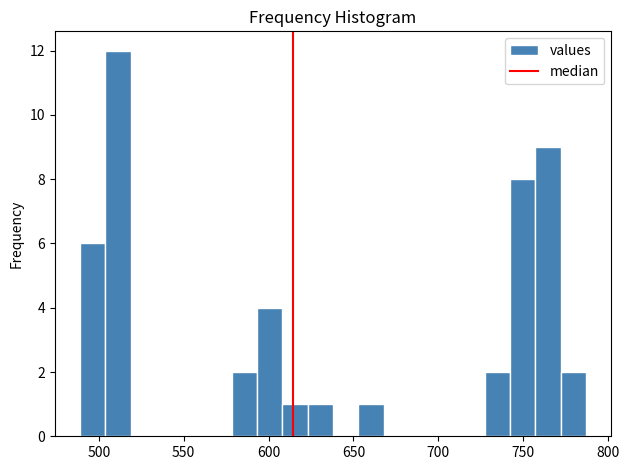

Around what value on the x-axis is the tallest bar? Give the approximate position of its centre, as read against the axis.

510